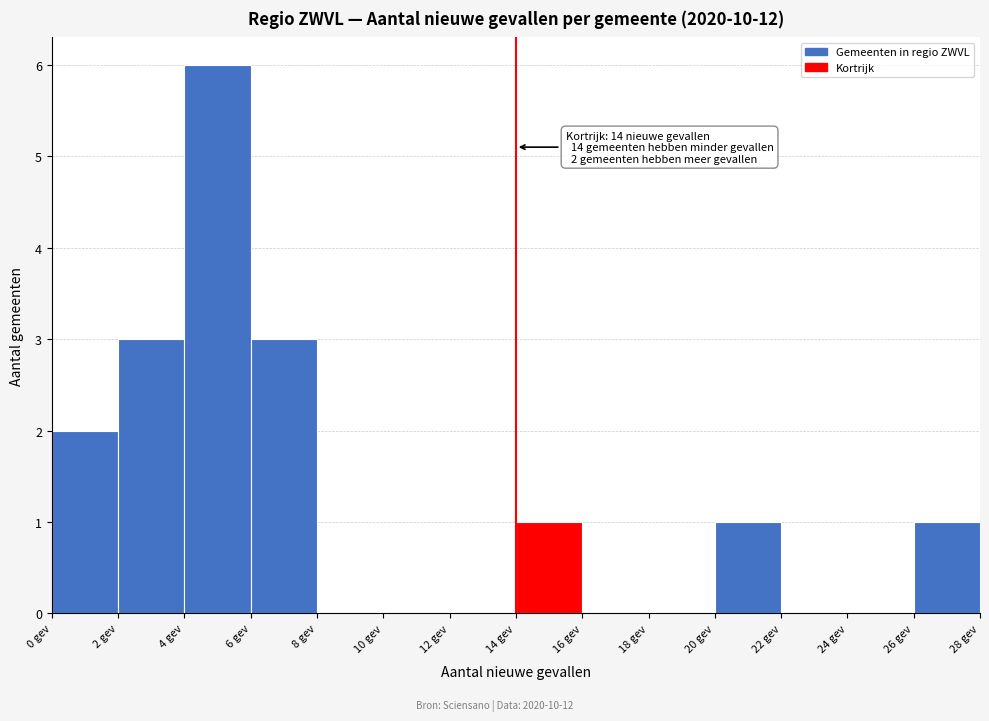

Over which range of the x-axis is the bar tallest?

4 to 6